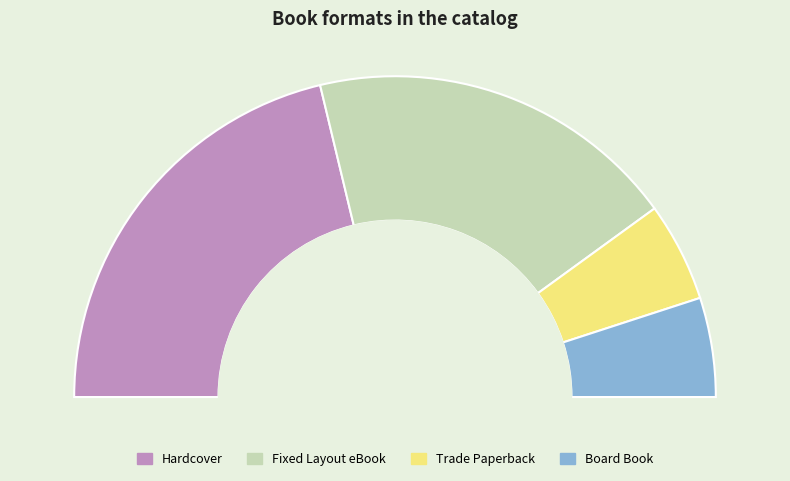

What percentage is the Hardcover slice, to the nearest percent?

42%